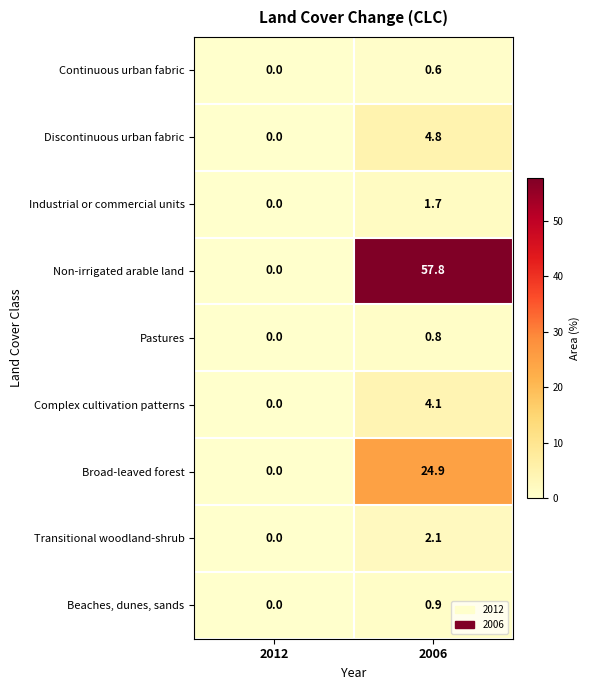

Which category has the highest value across all series?

2006